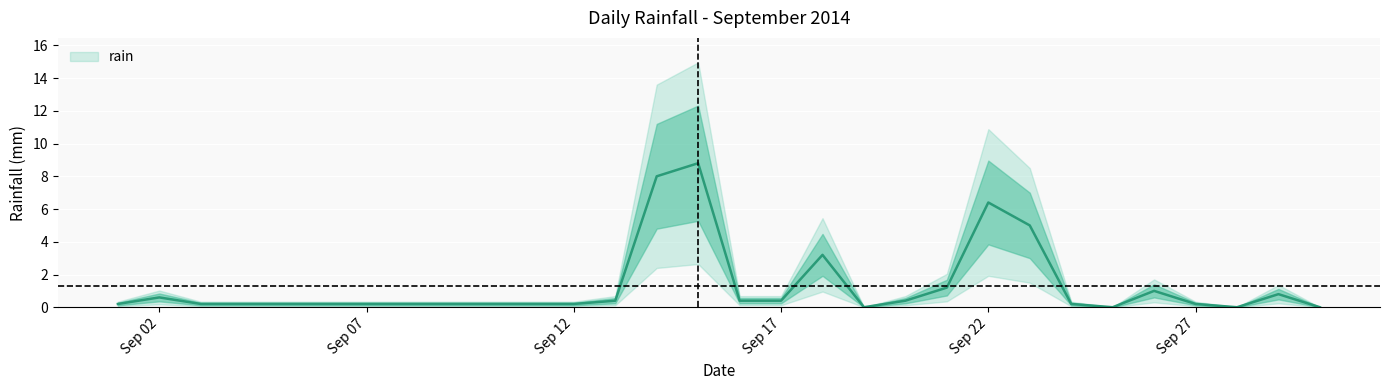

Which category has the lowest value across all series?

2014-09-19